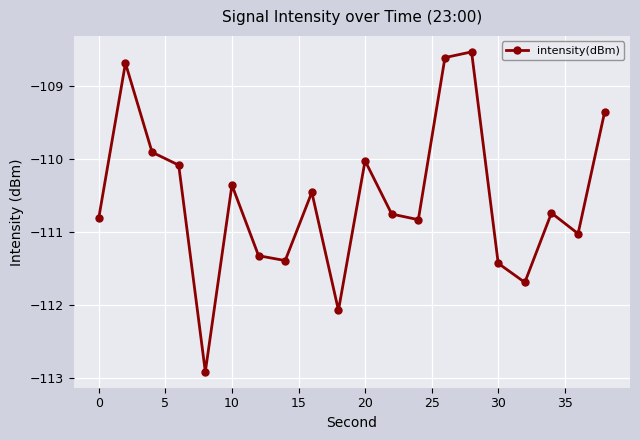

True or false: the data has more than 1 interior local peaks.

True